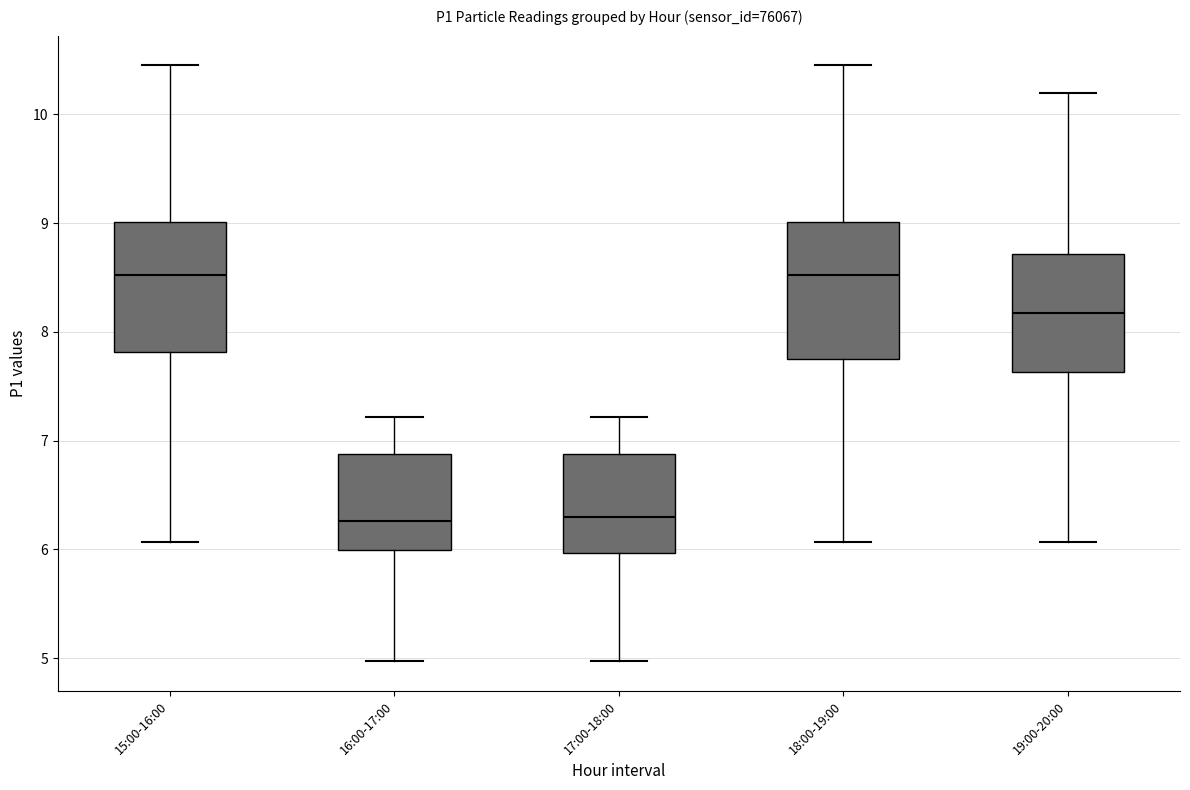

Reading left to right, transcribe this box plot: for each box, give where its median line is, the range the box spans, and where its two whiskers end, as read against the y-axis. The values are not printed on the chart, so give them approximately, as read against the axis.

15:00-16:00: median 8.5, box 7.8 to 9.0, whiskers 6.1 to 10.5
16:00-17:00: median 6.3, box 6.0 to 6.9, whiskers 5.0 to 7.2
17:00-18:00: median 6.3, box 6.0 to 6.9, whiskers 5.0 to 7.2
18:00-19:00: median 8.5, box 7.8 to 9.0, whiskers 6.1 to 10.5
19:00-20:00: median 8.2, box 7.6 to 8.7, whiskers 6.1 to 10.2